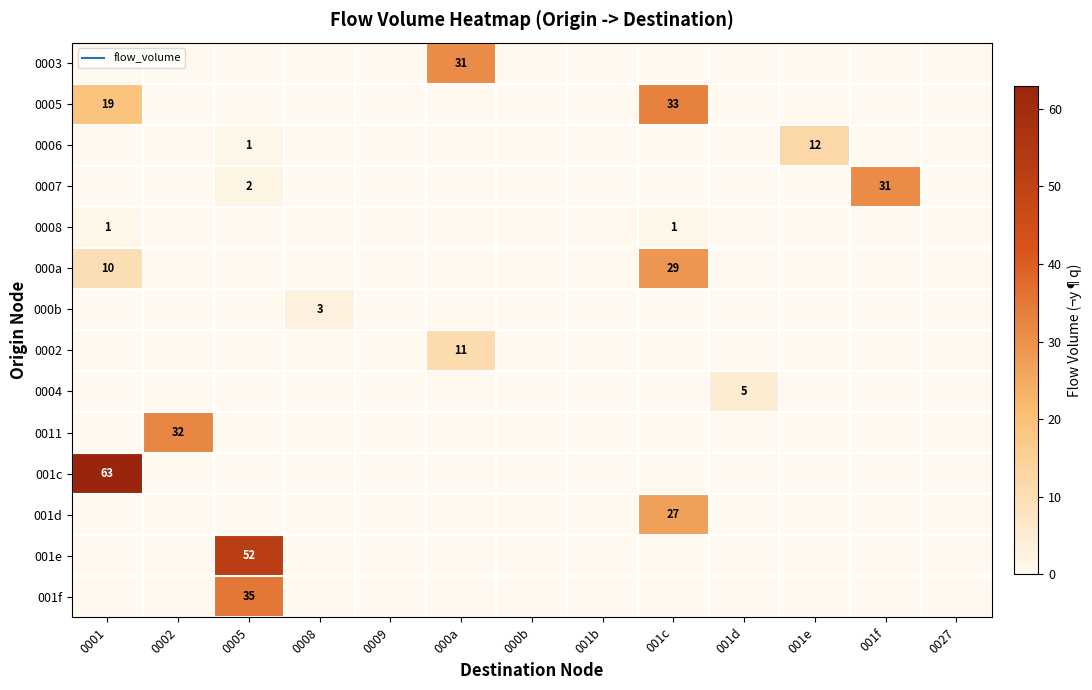

What is the average value of the 0005 series?

4